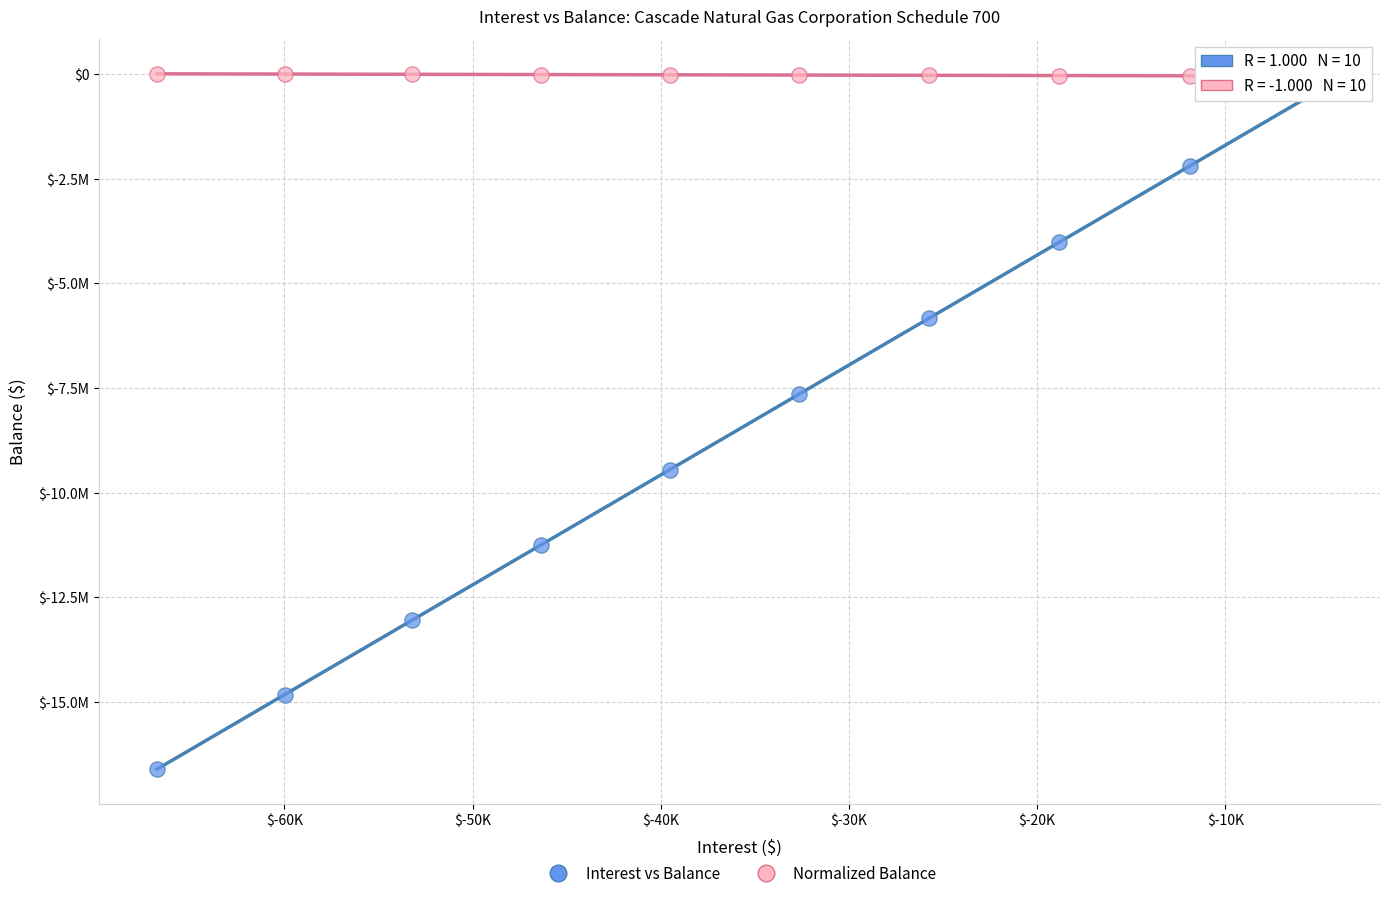

Which series reaches the maximum Y coordinate?

Normalized Balance